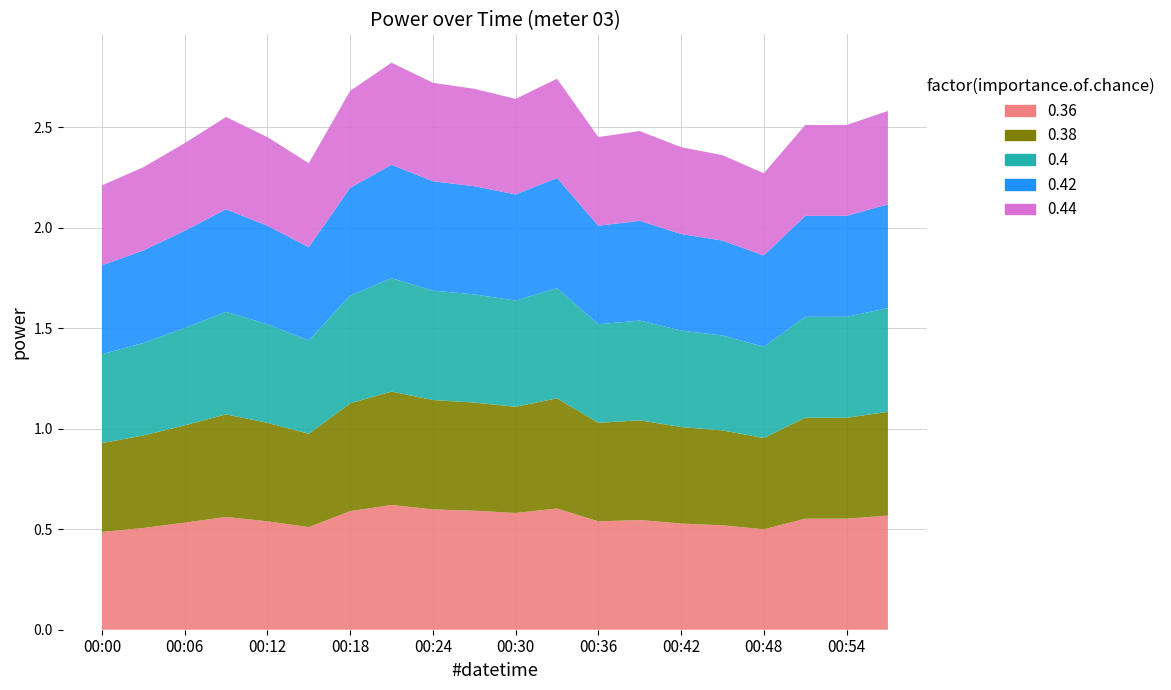

What is the difference between the maximum and minimum values?

0.5